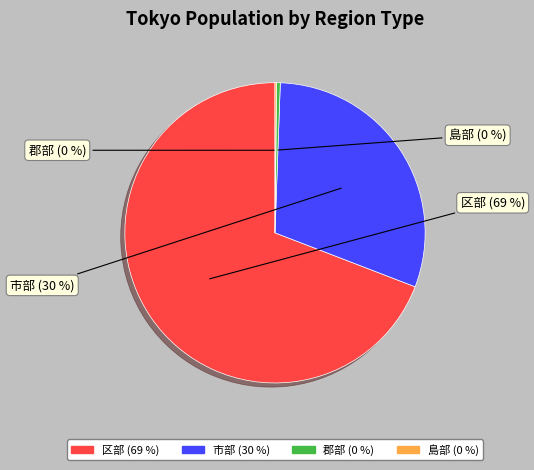

To the nearest percent, what is the average slice percentage?

25%